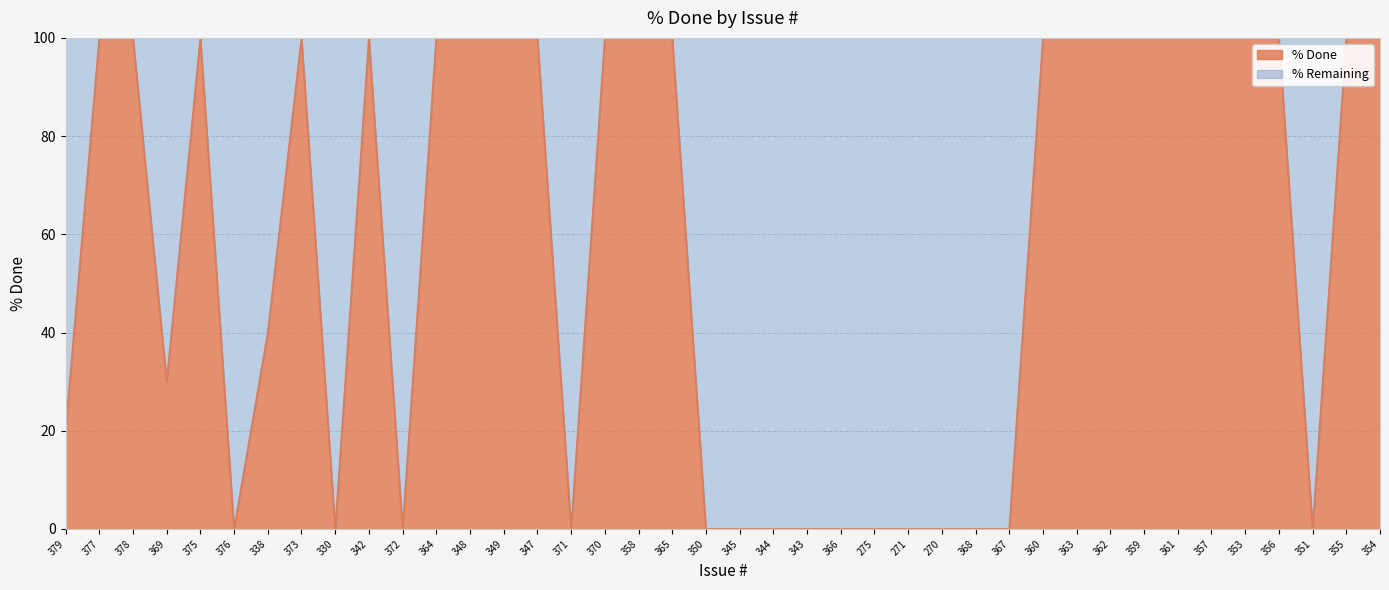

At which category does the data reach its first local peak?

375